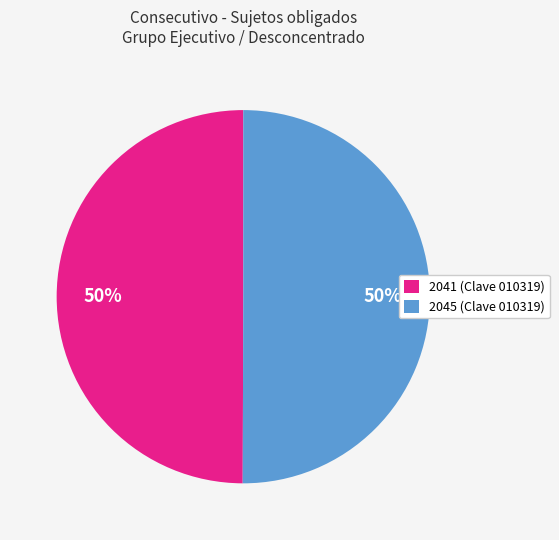

To the nearest percent, what percentage of the pie is 2041?

50%